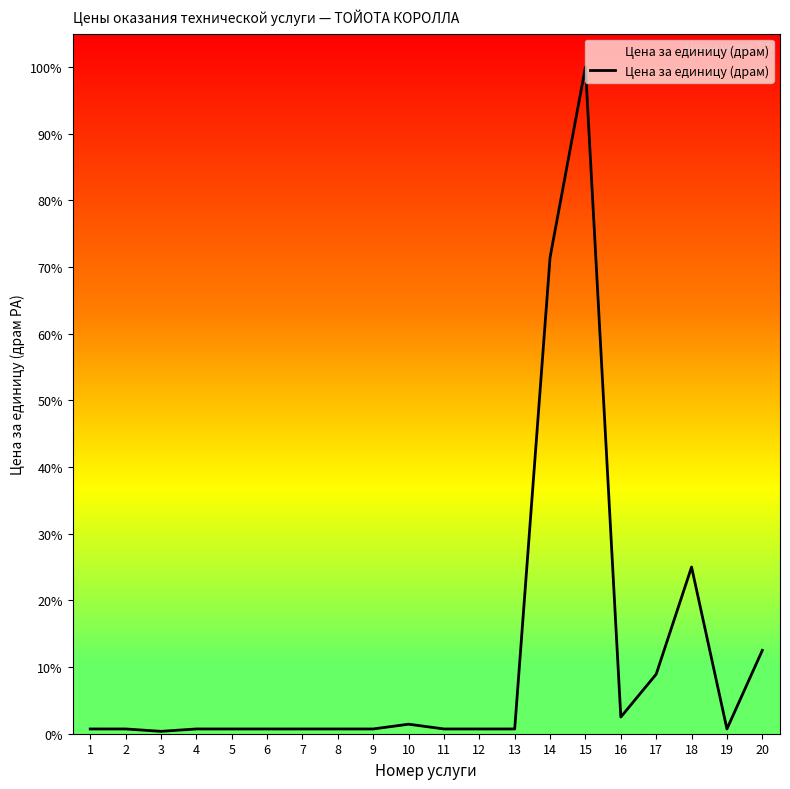

Which has a higher value, 14 or 18?

14